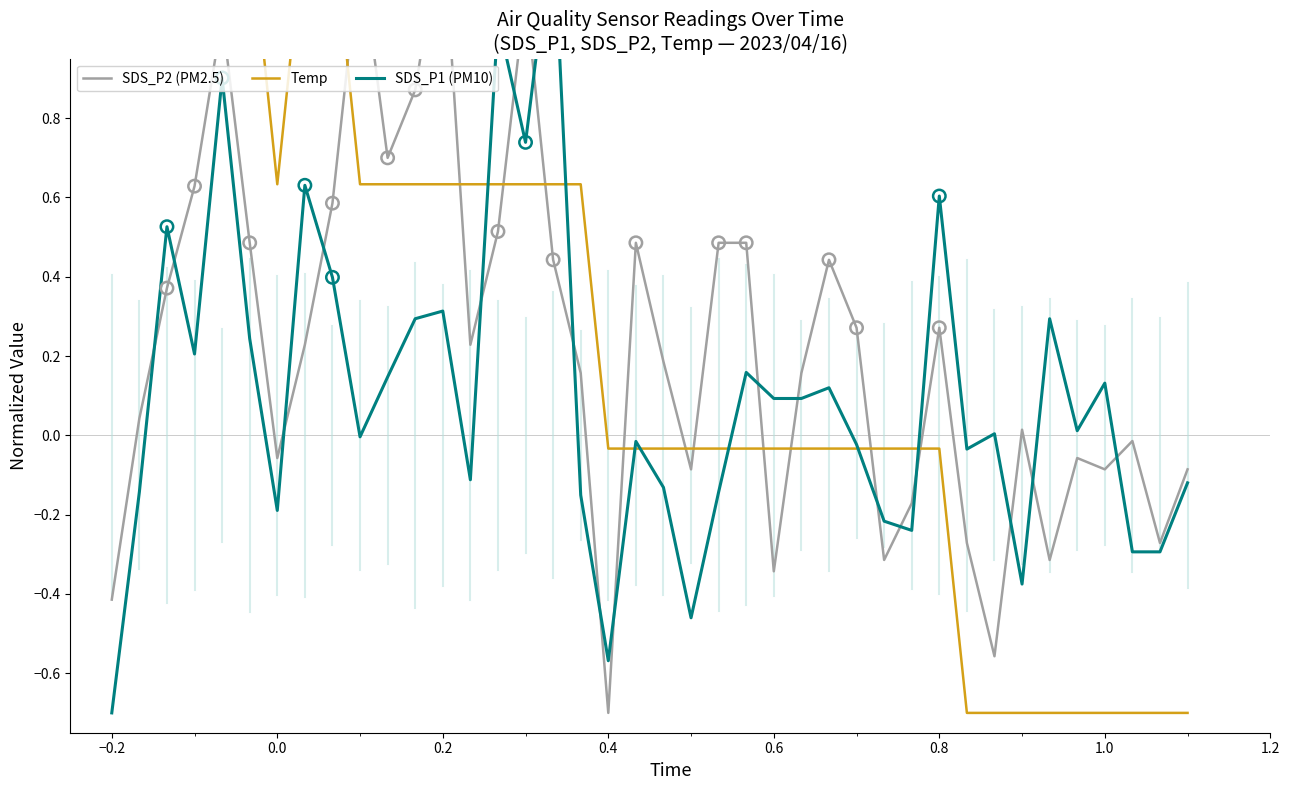

Is the value of SDS_P1 (PM10) at 25 greater than the value of Temp at 34?

Yes